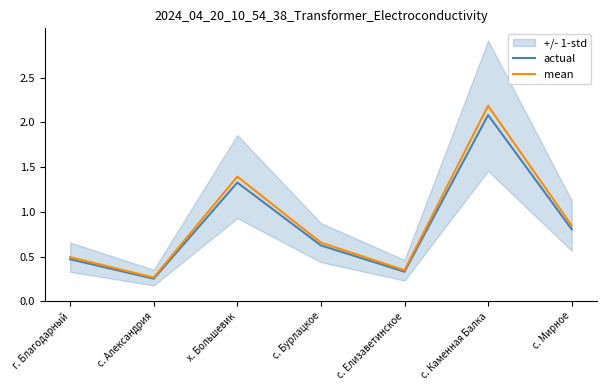

Is this an area chart (filled region under the line)?

No